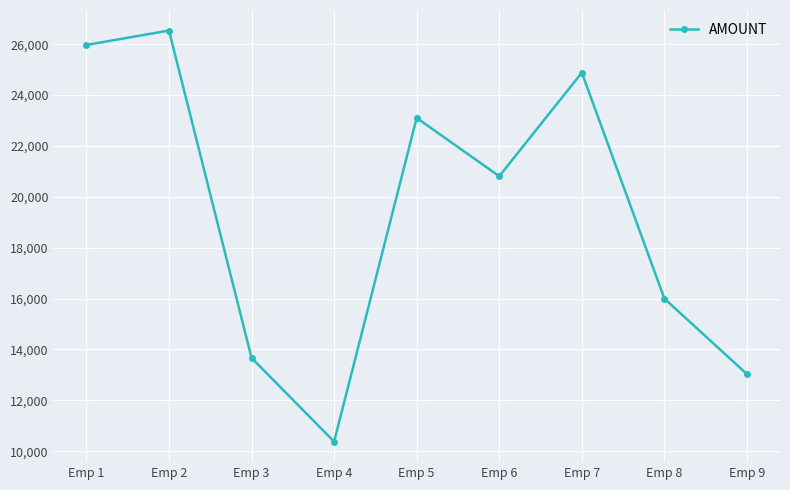

How many lines are shown in the chart?

1